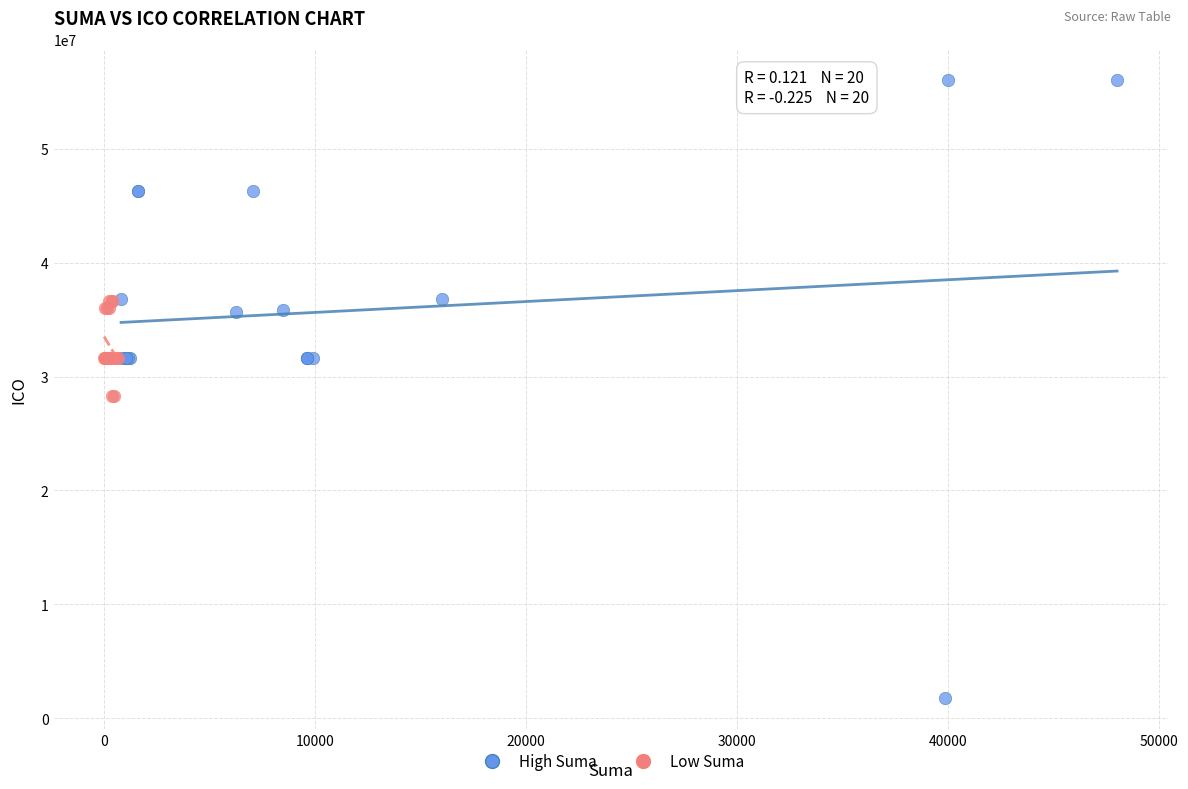

Which series contains the lowest Y value?

High Suma